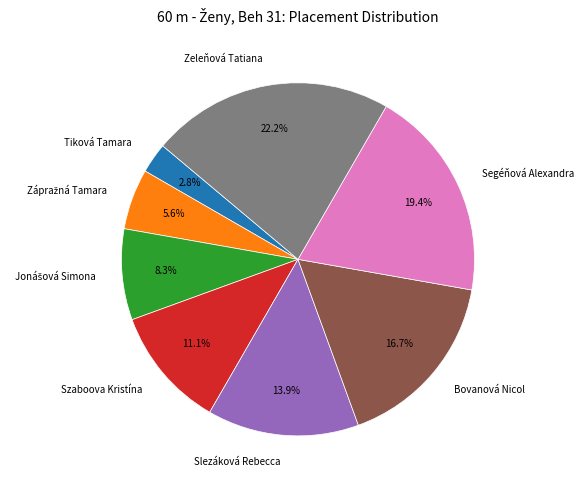

What is the largest slice in the pie chart?

Zeleňová Tatiana